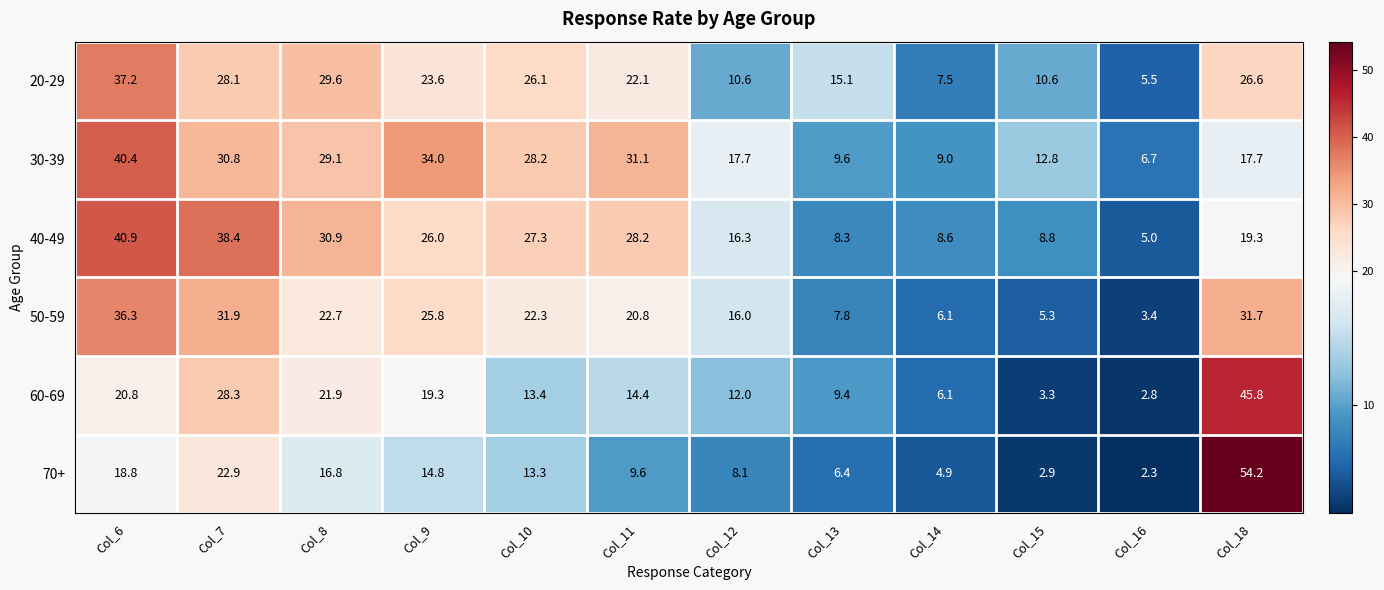

How many values in the 30-39 series are below 28?

6